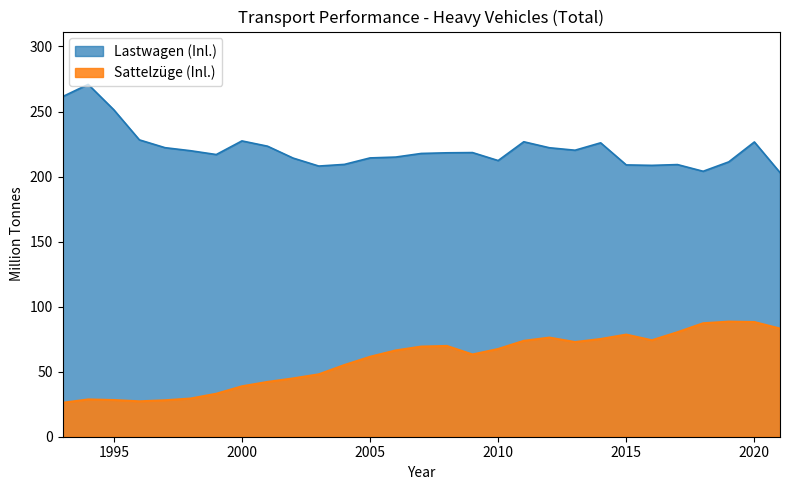

How many data points in Lastwagen (Inl.) are above 218?

15